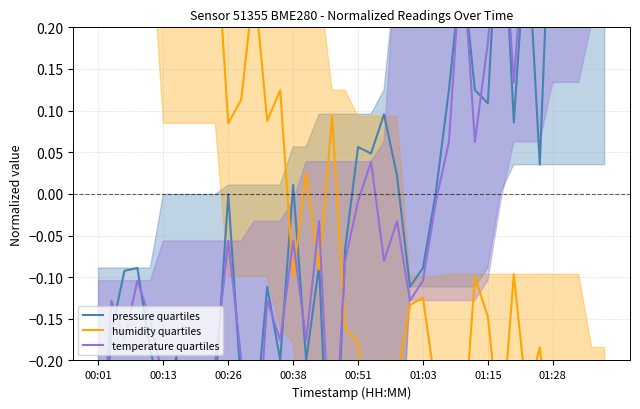

Reading left to right, transcribe all the data shown in this chart.

pressure quartiles: -0.4	-0.2	-0.1	-0.1	-0.2	-0.2	-0.2	-0.3	-0.2	-0.2	-0.0	-0.2	-0.3	-0.1	-0.2	0.0	-0.2	-0.1	-0.4	-0.1	0.1	0.0	0.1	0.0	-0.1	-0.1	0.0	0.1	0.3	0.1	0.1	0.4	0.1	0.3	0.0	0.4	0.4	0.5	0.6	0.4
humidity quartiles: 0.6	0.6	0.5	0.4	0.4	0.4	0.5	0.3	0.4	0.3	0.1	0.1	0.3	0.1	0.1	-0.1	0.0	-0.1	0.1	-0.2	-0.2	-0.4	-0.3	-0.2	-0.1	-0.1	-0.2	-0.3	-0.3	-0.1	-0.1	-0.3	-0.1	-0.2	-0.2	-0.3	-0.2	-0.4	-0.4	-0.2
temperature quartiles: -0.4	-0.1	-0.2	-0.1	-0.2	-0.2	-0.3	-0.3	-0.3	-0.2	-0.1	-0.2	-0.4	-0.1	-0.2	-0.1	-0.2	-0.0	-0.4	-0.1	-0.0	0.0	-0.1	-0.0	-0.1	-0.1	-0.0	0.1	0.3	0.1	0.2	0.4	0.1	0.3	0.2	0.4	0.5	0.6	0.6	0.5